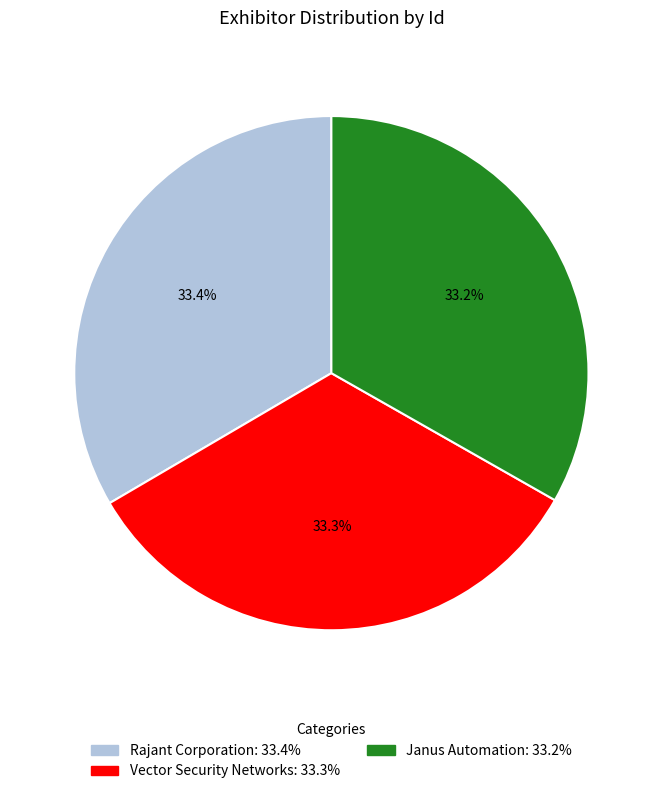

How many segments does this pie chart have?

3